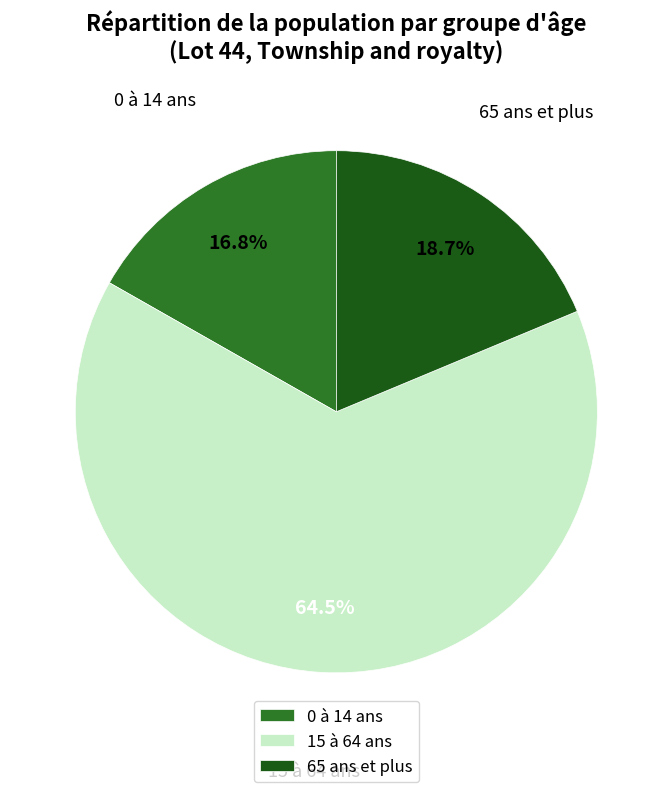

How many slices are in this pie chart?

3